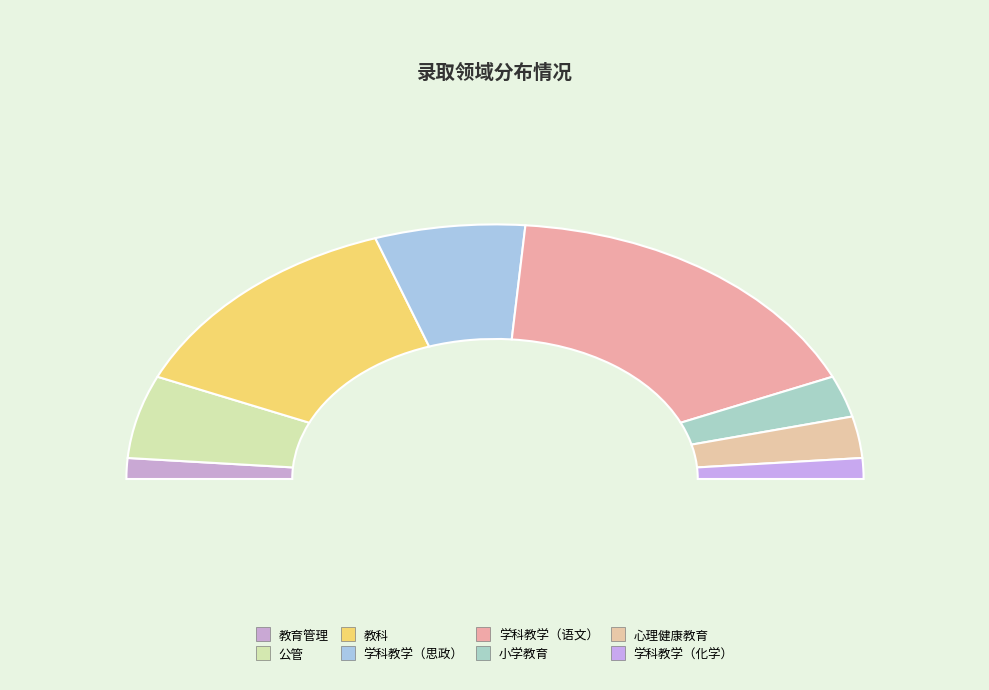

Which has a higher value, 教育管理 or 教科?

教科